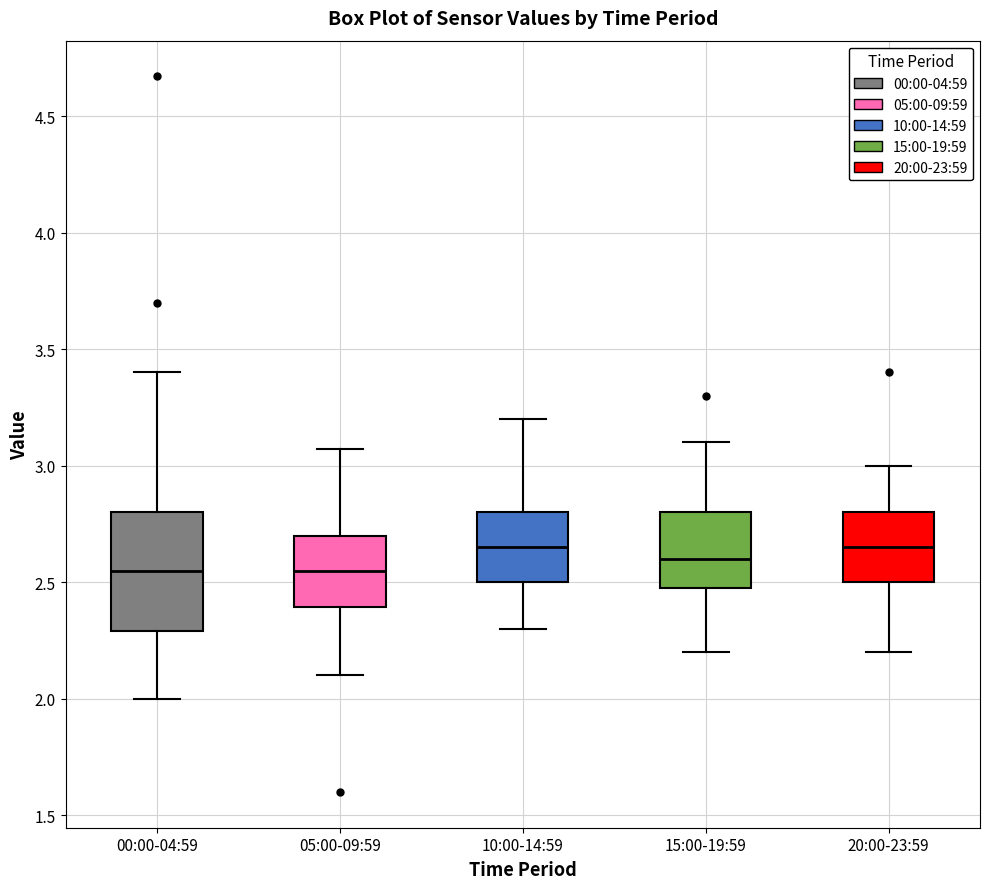

Reading left to right, read every box against the y-axis: the position of its median line, the range the box covers, and the ends of its whiskers. The values are not printed on the chart, so give them approximately, as read against the axis.

00:00-04:59: median 2.55, box 2.30 to 2.80, whiskers 2.00 to 3.40
05:00-09:59: median 2.55, box 2.40 to 2.70, whiskers 2.10 to 3.05
10:00-14:59: median 2.65, box 2.50 to 2.80, whiskers 2.30 to 3.20
15:00-19:59: median 2.60, box 2.50 to 2.80, whiskers 2.20 to 3.10
20:00-23:59: median 2.65, box 2.50 to 2.80, whiskers 2.20 to 3.00